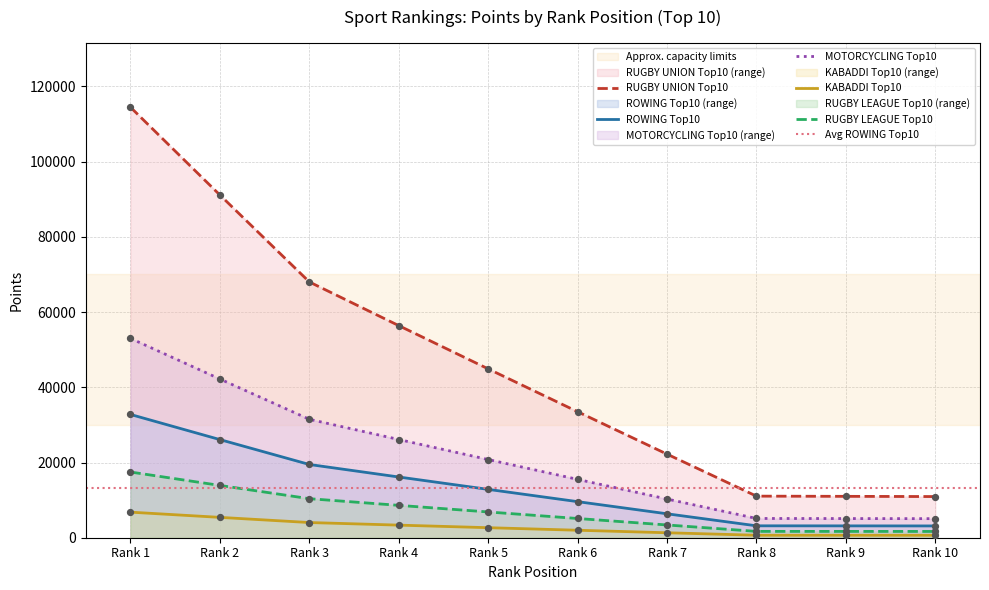

Which series has the largest total across all categories?

RUGBY UNION Top10